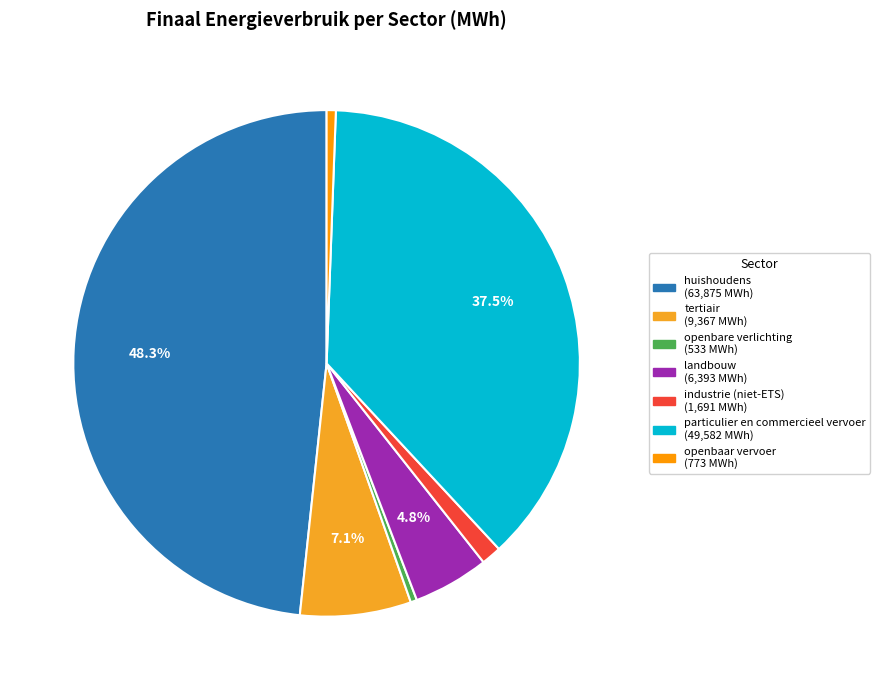

To the nearest percent, what is the average slice percentage?

14%